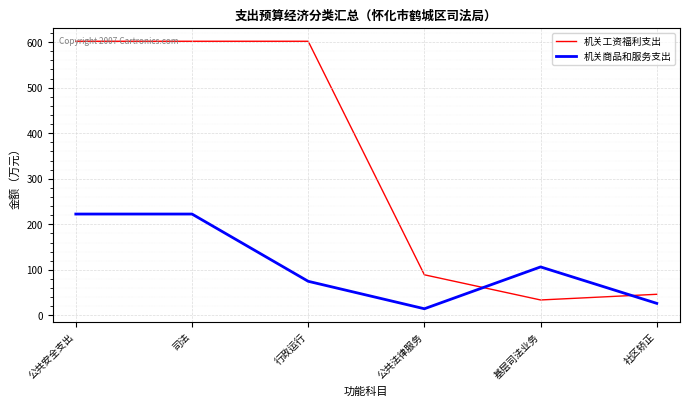

What position from the right is 基层司法业务?

2